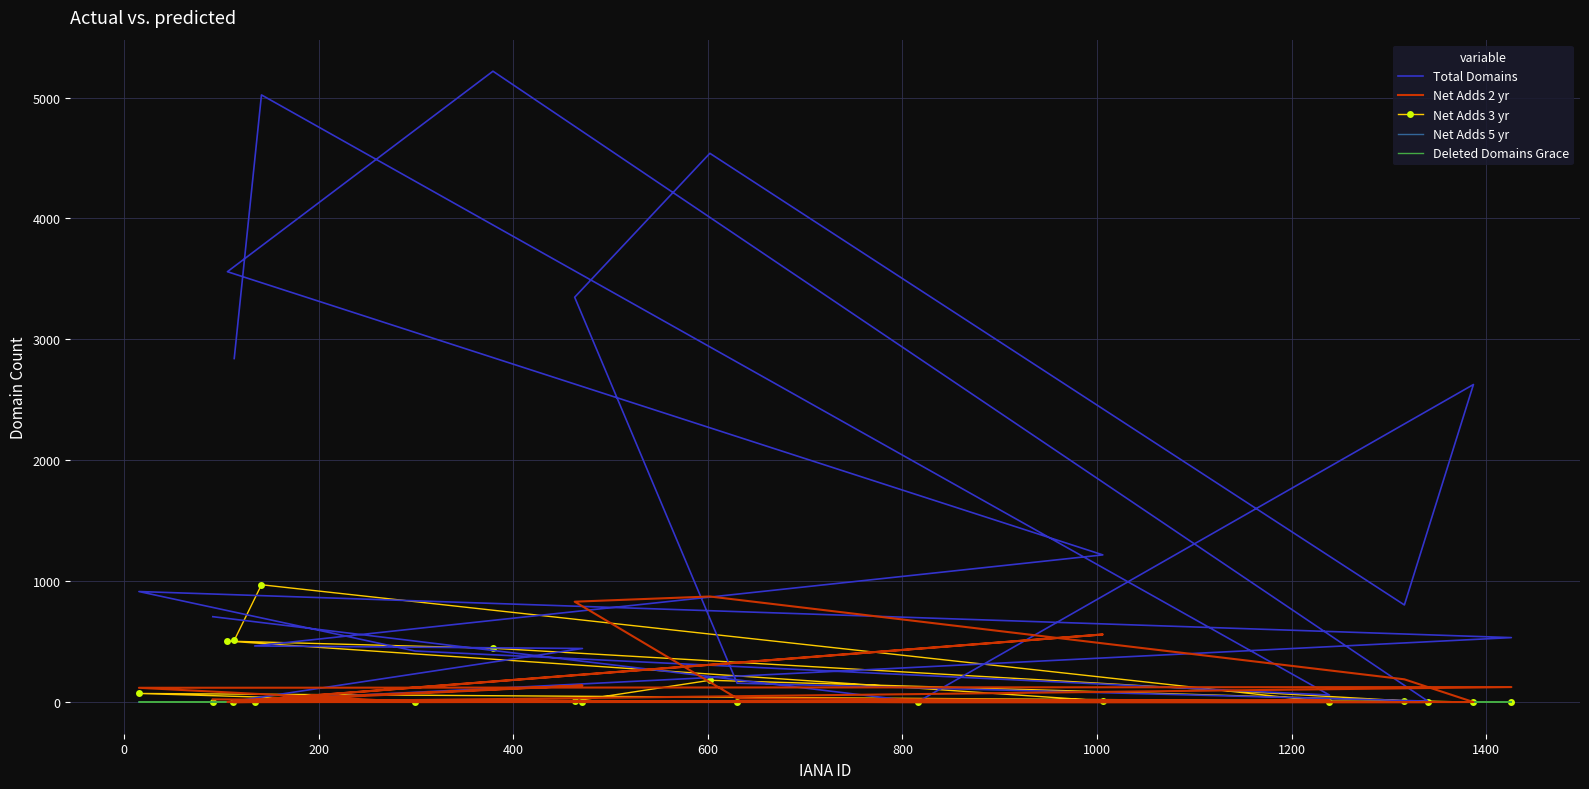

What is the value of the Net Adds 2 yr point at the 3rd from the left?

1